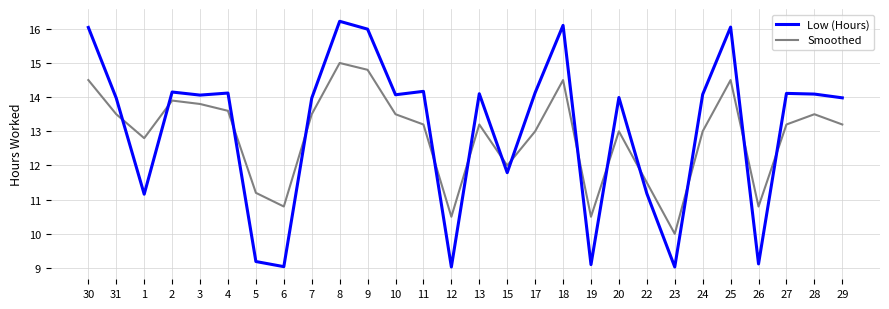

Count the number of data series in this chart.

2